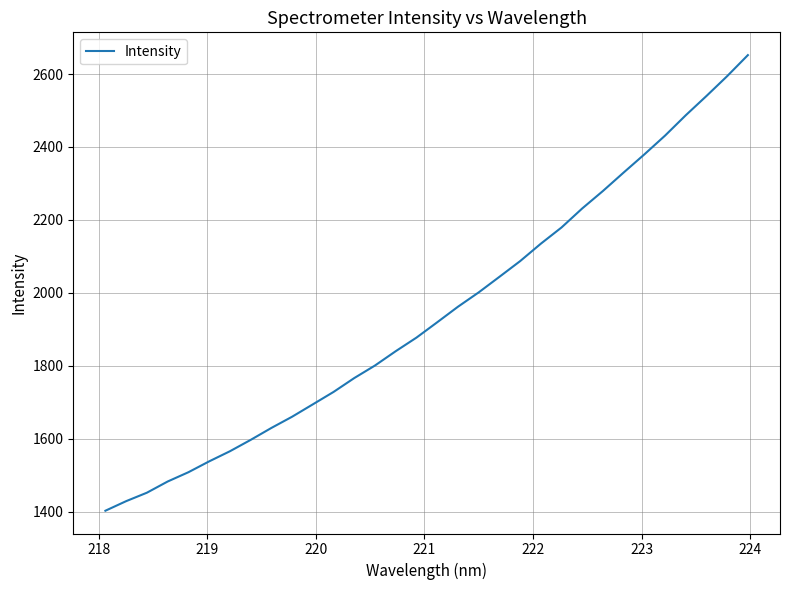

What is the greatest value displayed?

2651.9